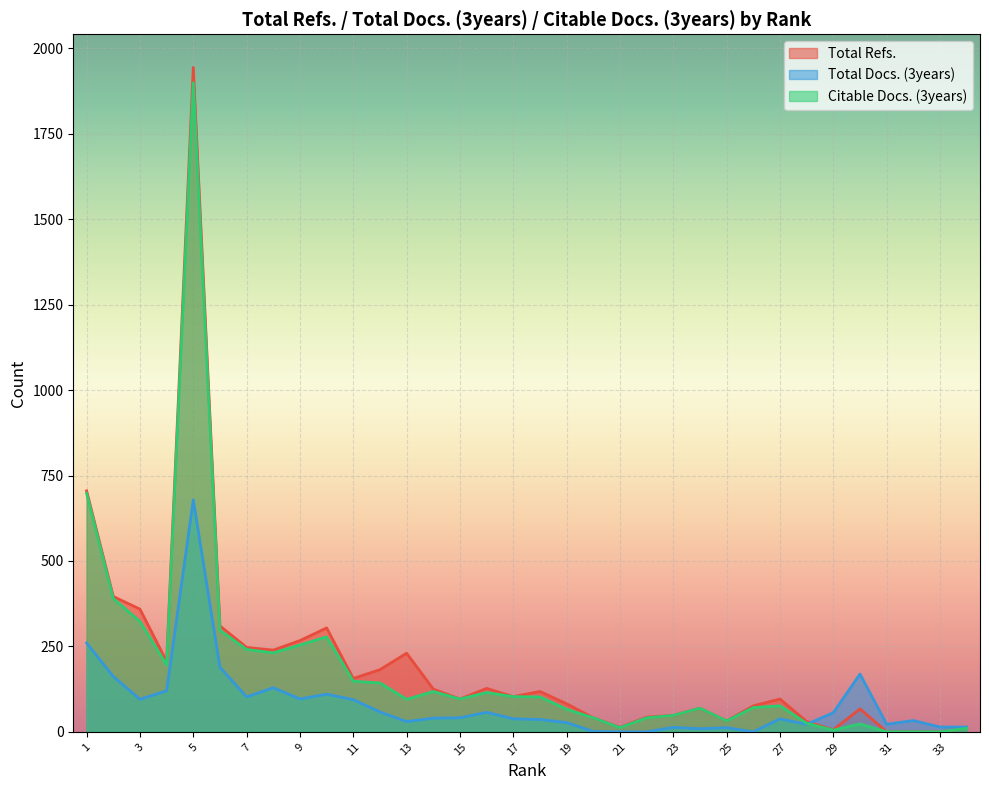

How many times do Total Docs. (3years) and Citable Docs. (3years) cross each other?

1